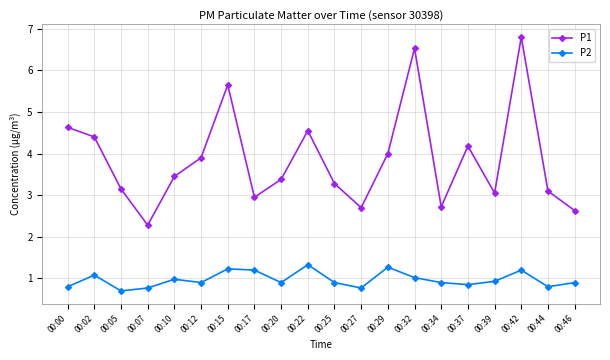

At which category is the sum across all series the highest?

00:42